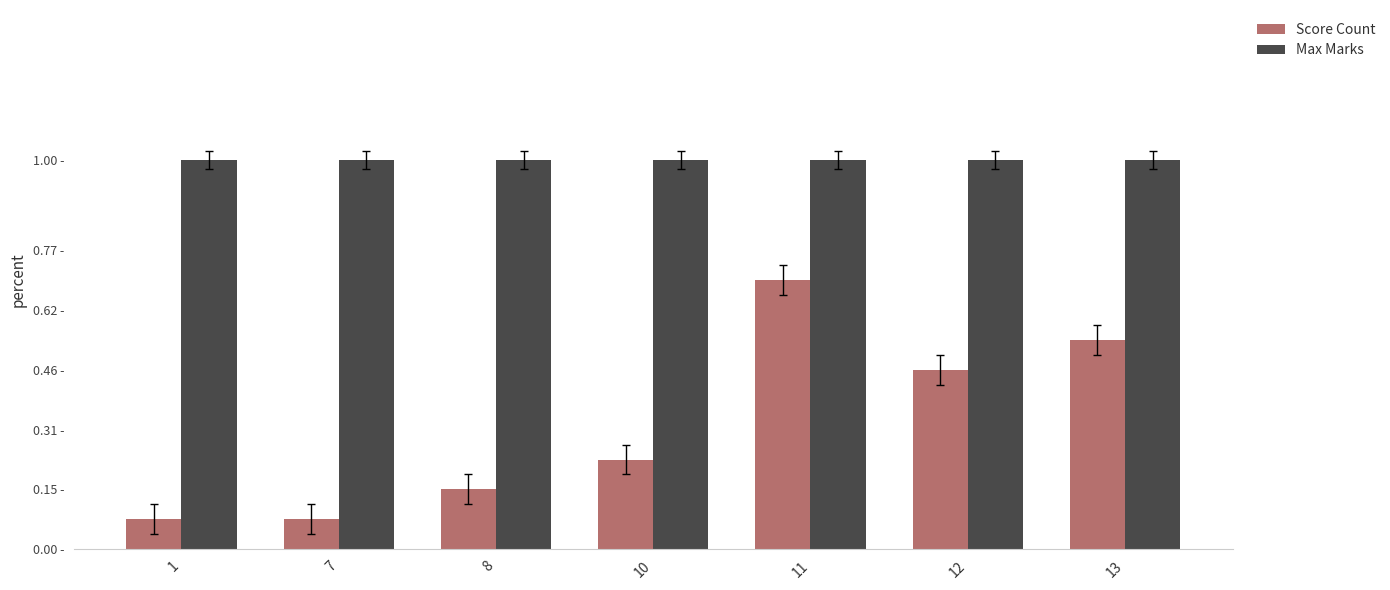

Are the bars horizontal?

No